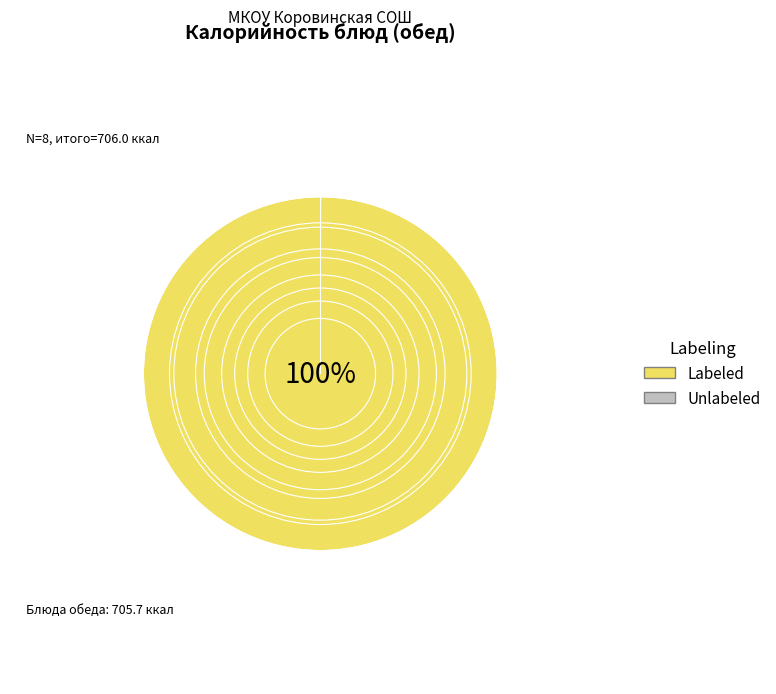

To the nearest percent, what is the difference between the largest and smallest slice percentages?

100%